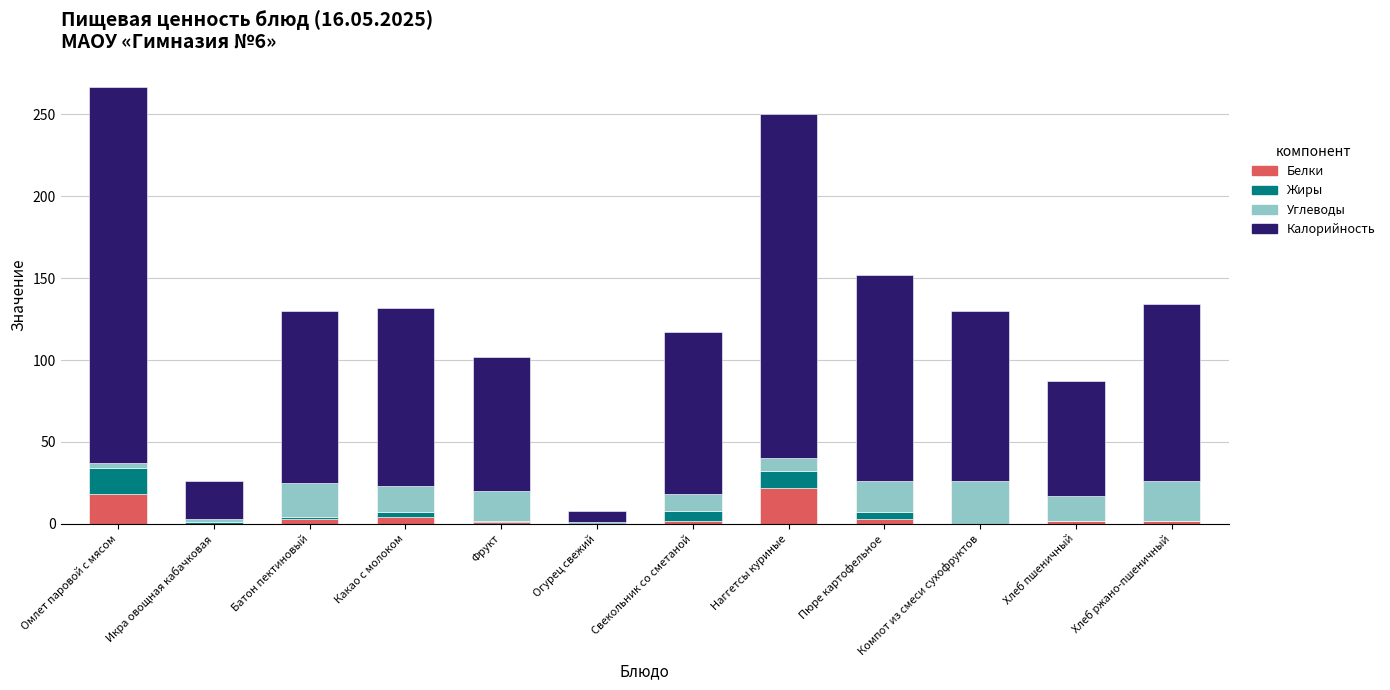

The Белки series shows 0 at Икра овощная кабачковая. True or false?

True